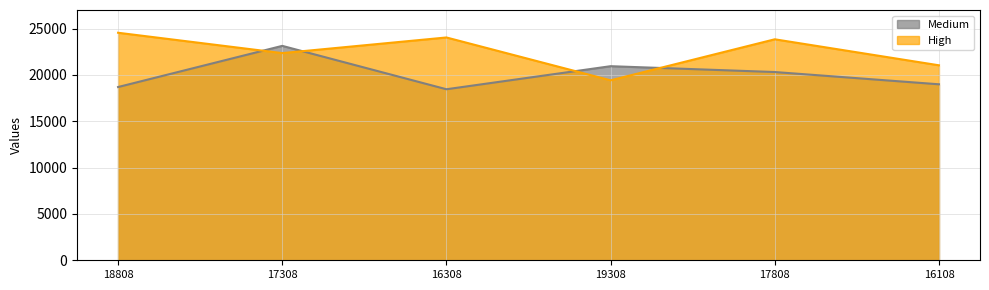

True or false: Medium has a value of 8292 at 18808.

False